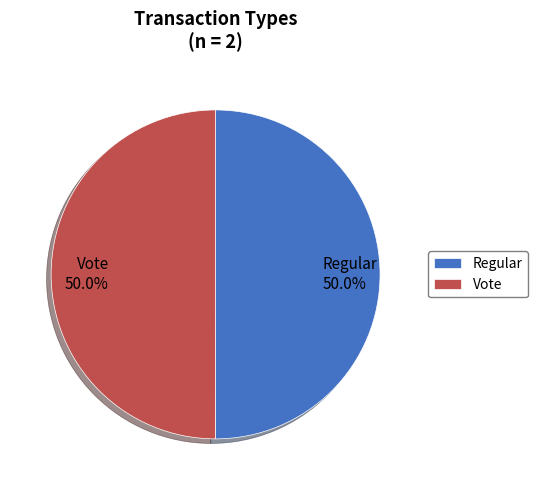

What is the ratio of the value at Regular 50.0% to the value at Vote 50.0%?

1.0